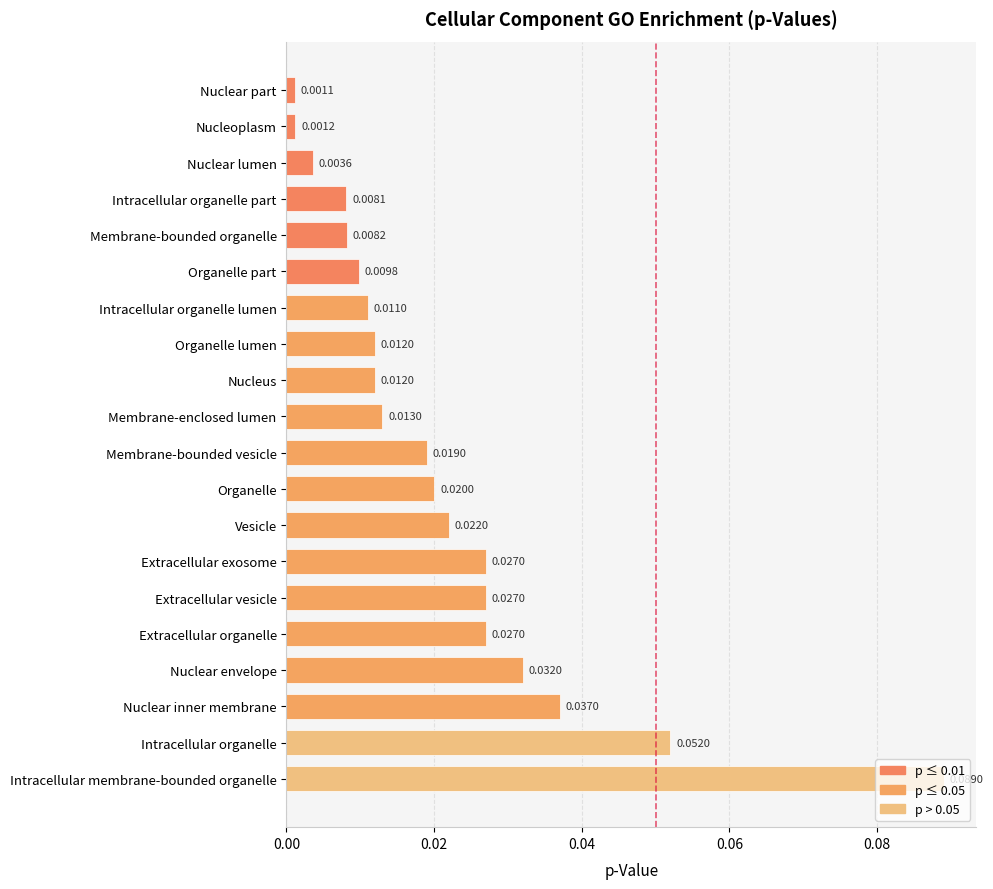

Where is the data nearest to the value 0?

Nuclear part